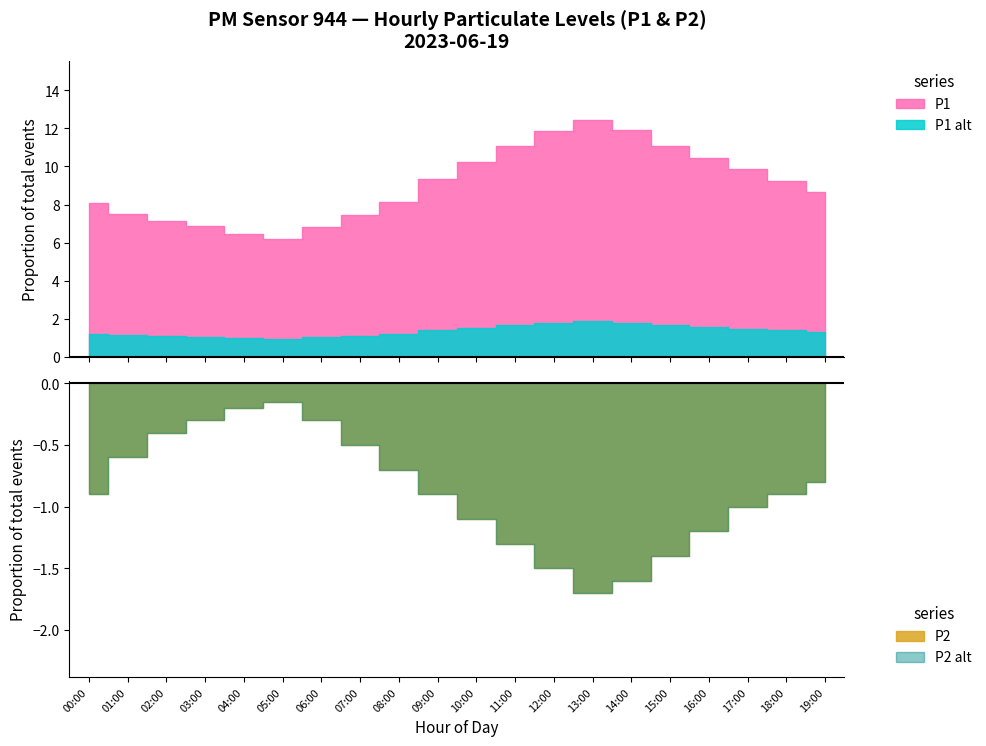

Which series has the largest total across all categories?

P1